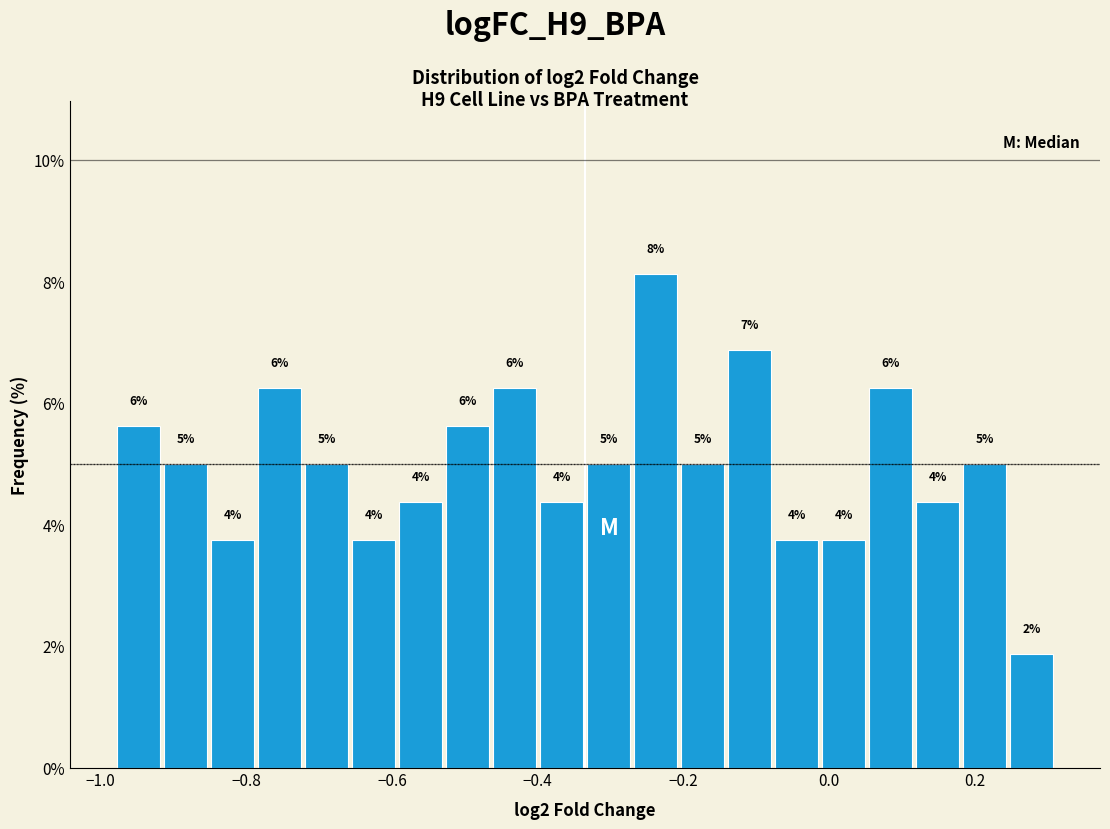

Around what value on the x-axis is the tallest bar? Give the approximate position of its centre, as read against the axis.

-0.24